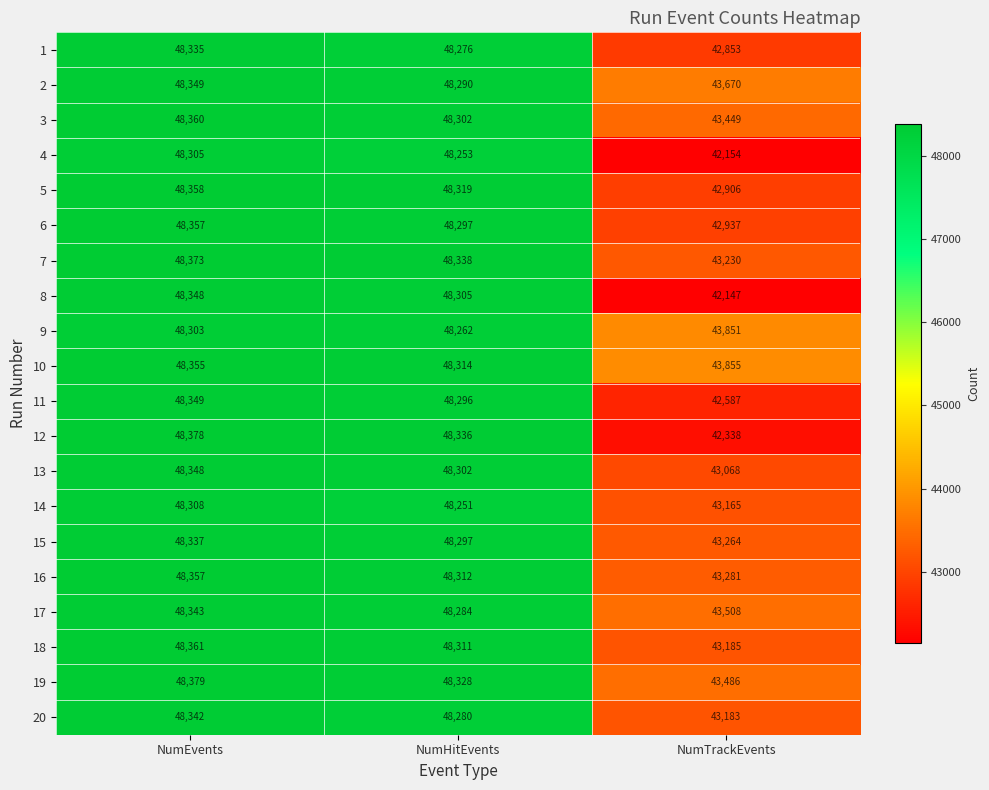

At which label is 17 closest to 45925?

NumHitEvents